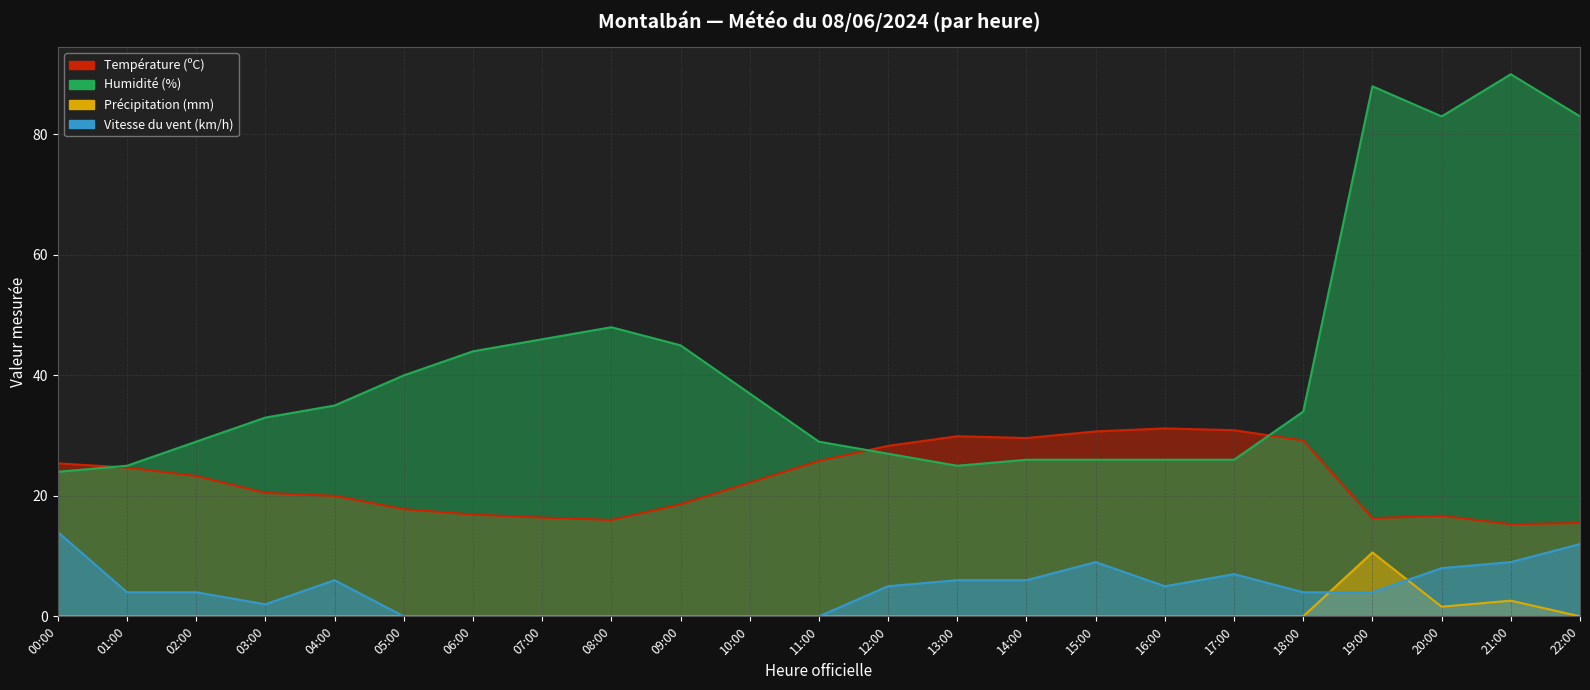

Where does the Humidité (%) series first go above 34?

04:00